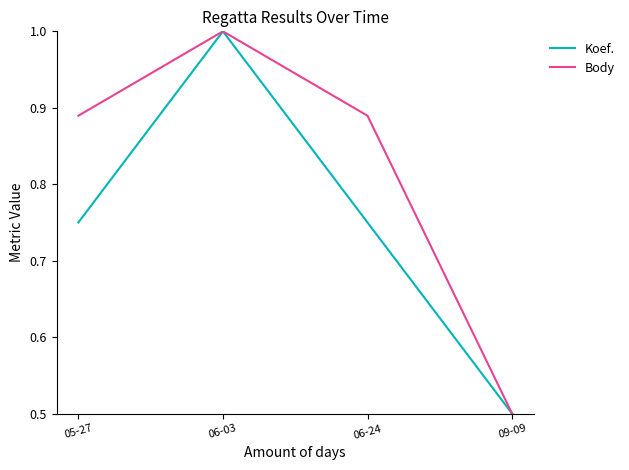

What position from the right is 06-03?

3